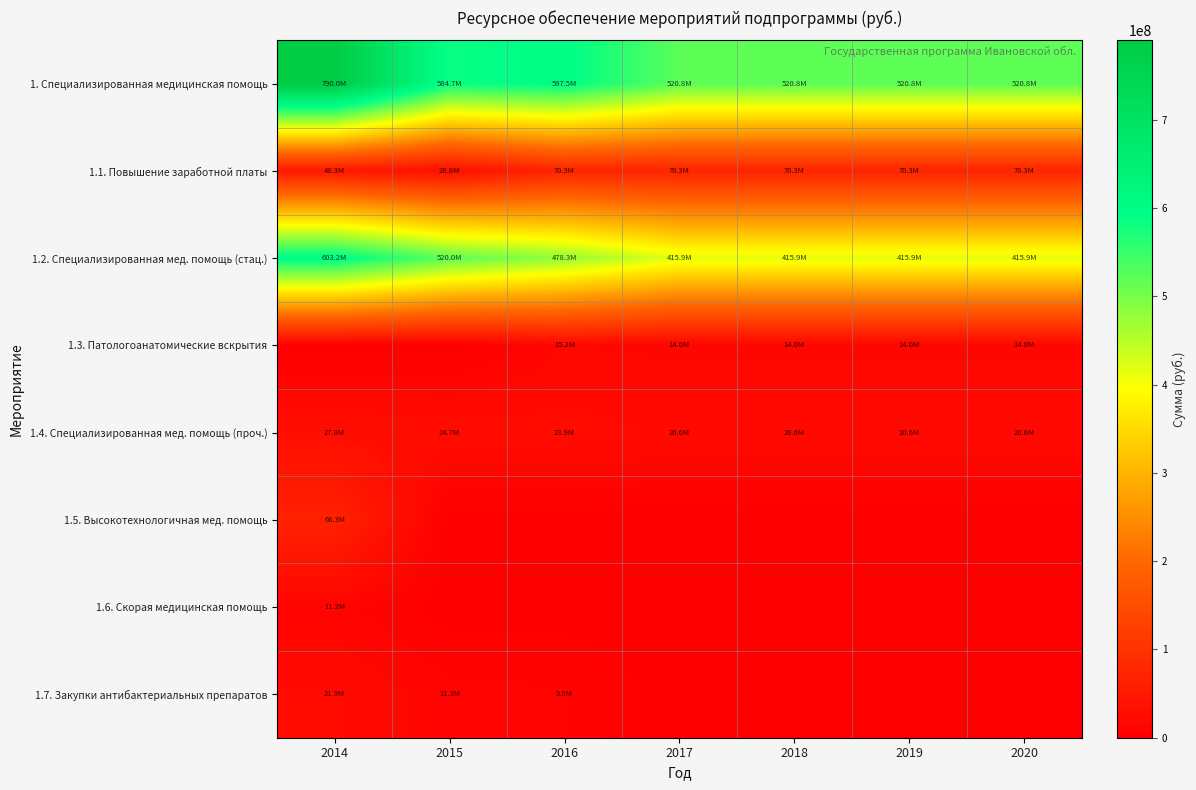

At which category is the sum across all series the highest?

2014